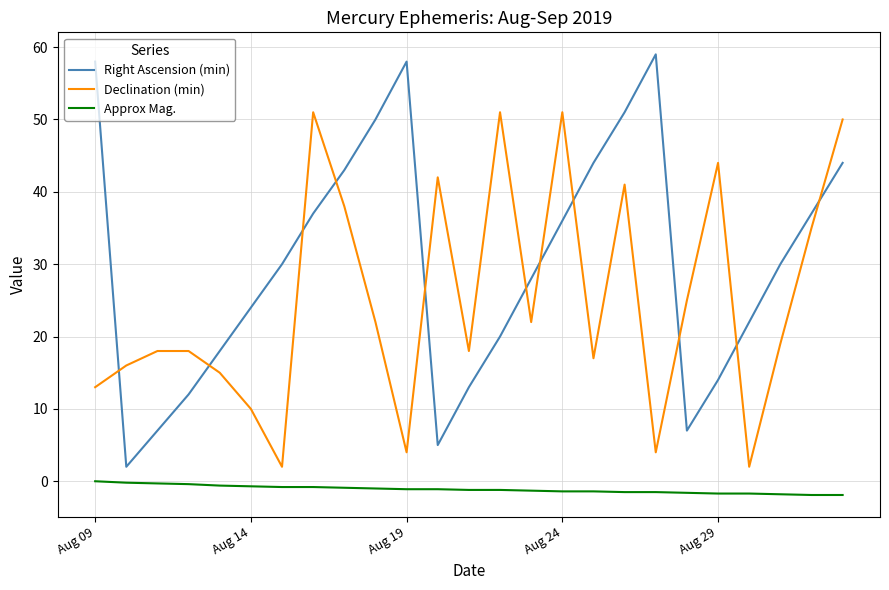

Which series has the widest spread of values?

Right Ascension (min)